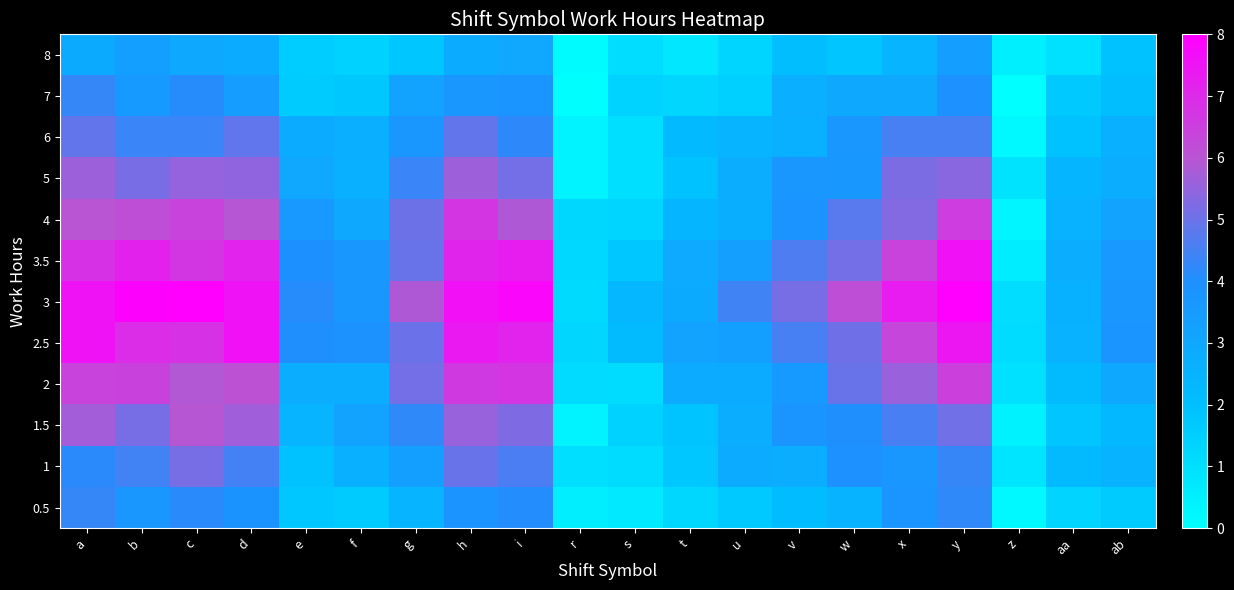

At which category is the sum across all series the highest?

y